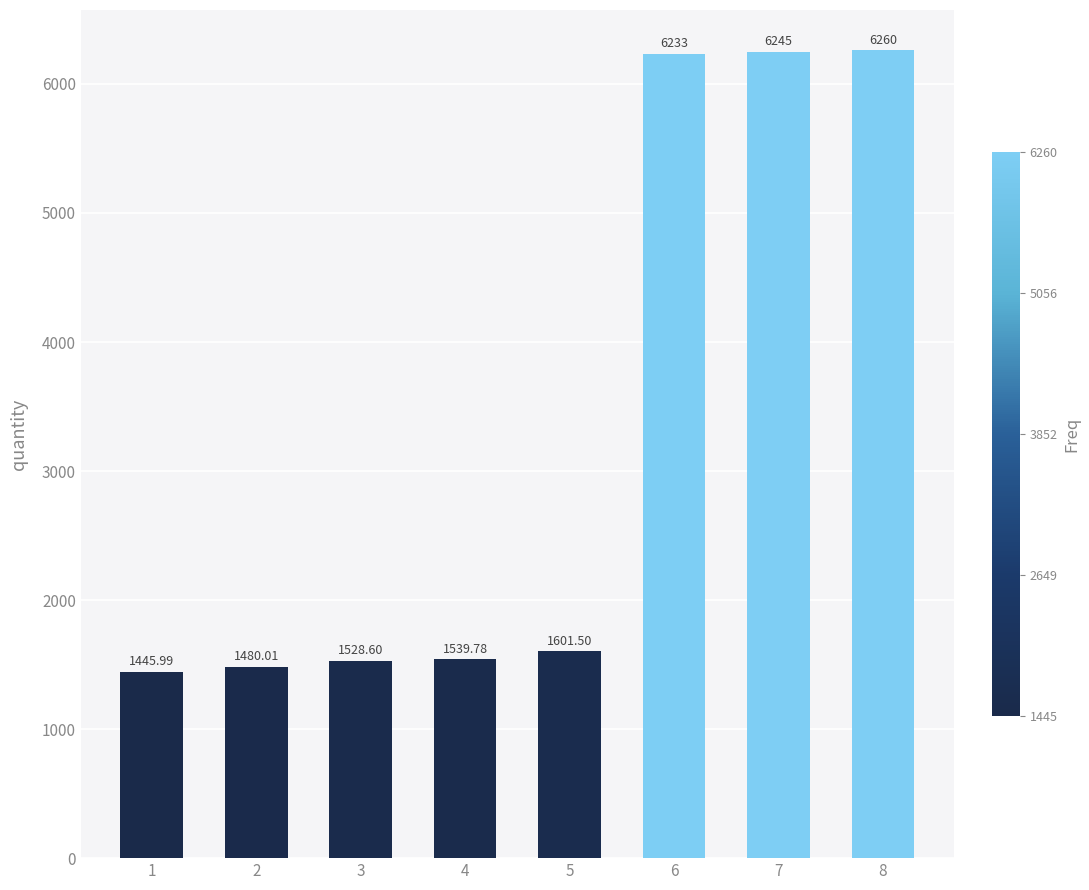

What is the change in value from 3 to 6?

+4704.4